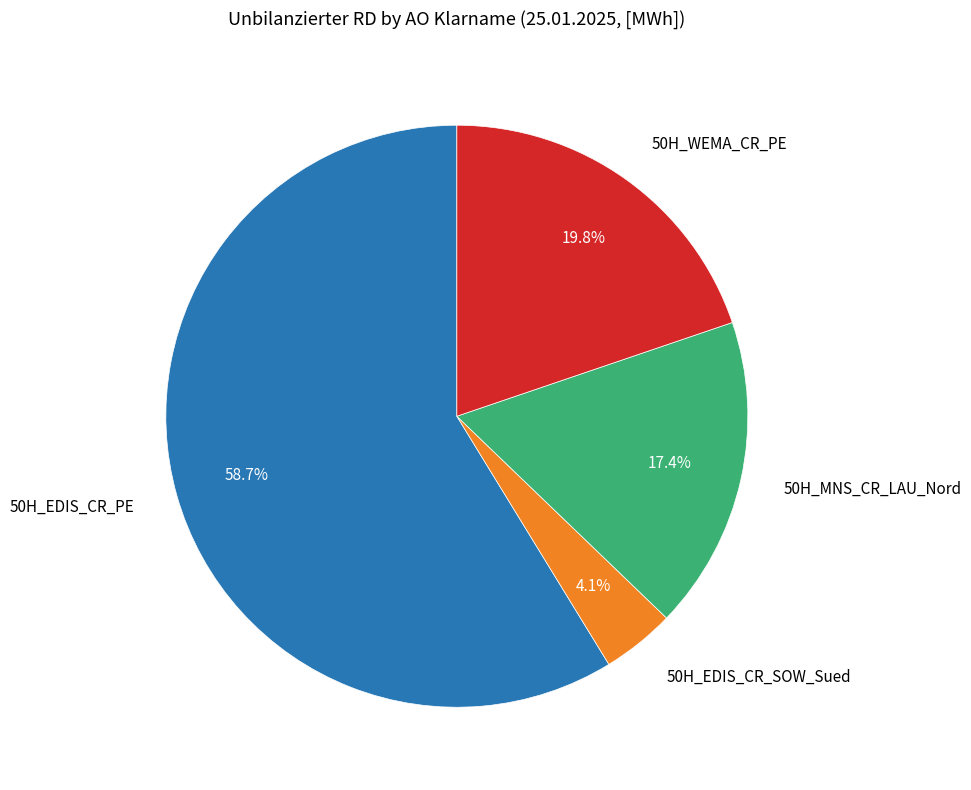

The 50H_WEMA_CR_PE slice represents 20% of the pie. True or false?

True